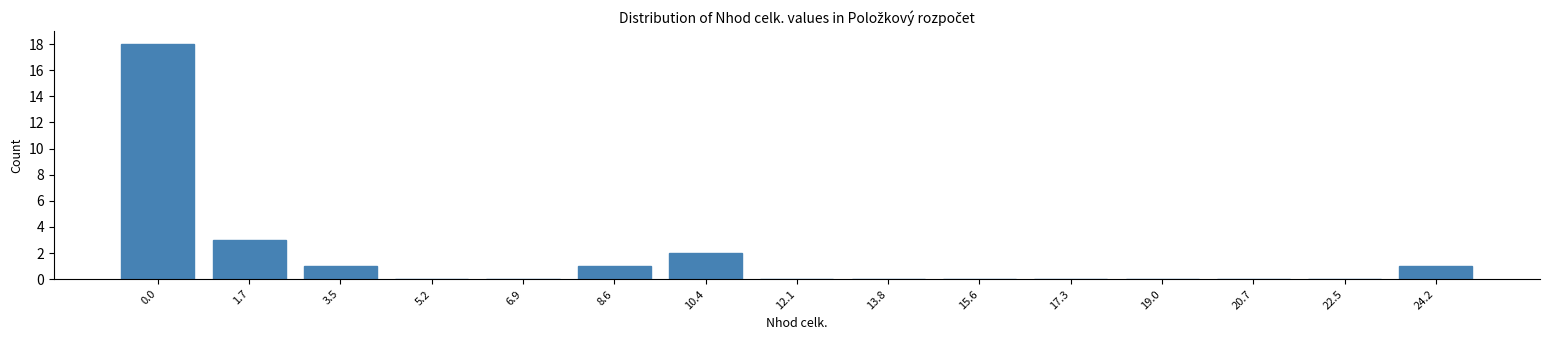

Reading right to left, what are all the values shown in this chart?

24.2=1	22.5=0	20.7=0	19.0=0	17.3=0	15.6=0	13.8=0	12.1=0	10.4=2	8.6=1	6.9=0	5.2=0	3.5=1	1.7=3	0.0=18